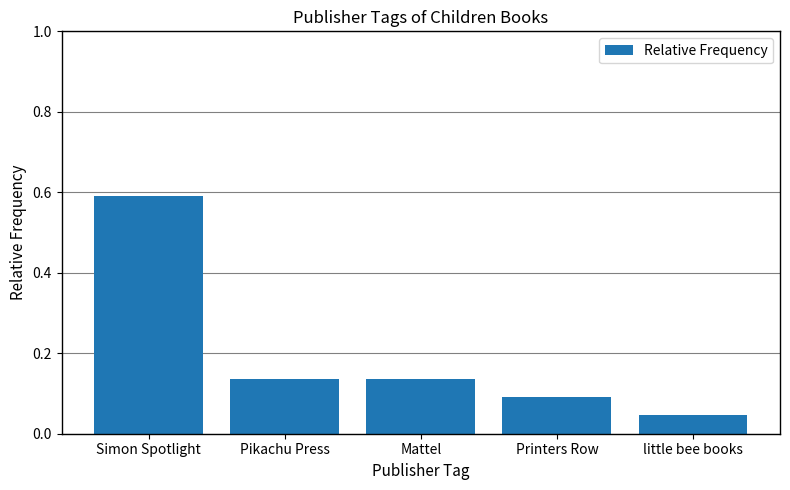

Which category has the lowest value across all series?

little bee books